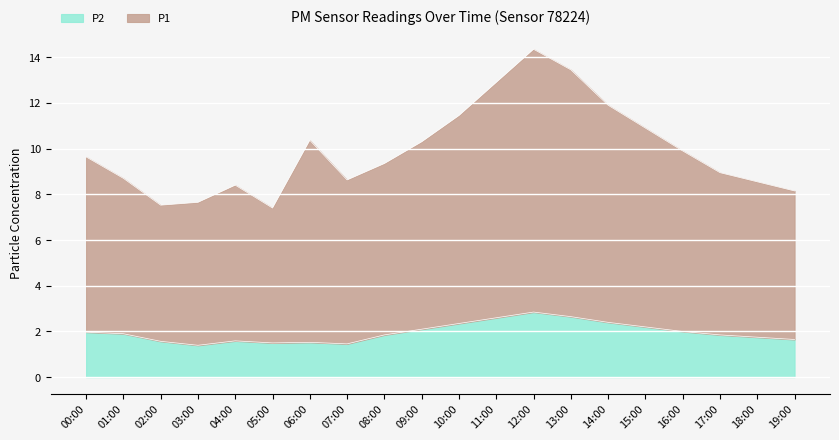

What is the total value across all series at 02:00?

7.5